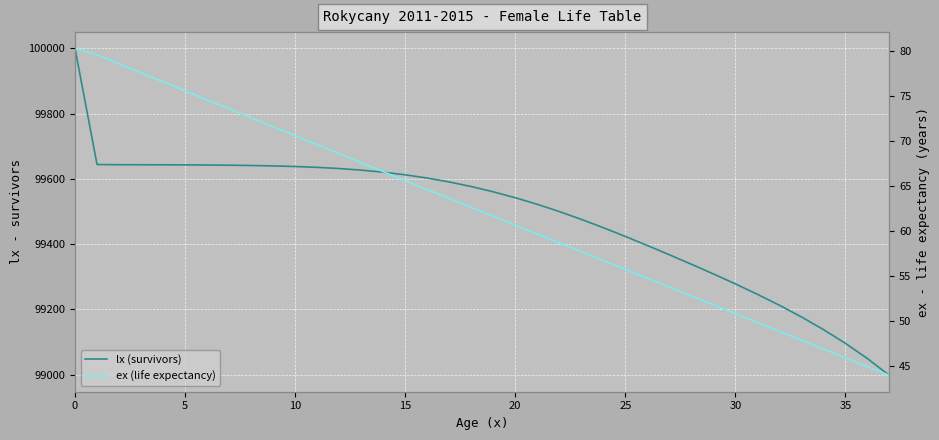

List the series in order of their peak value, highest first.

lx (survivors), ex (life expectancy)